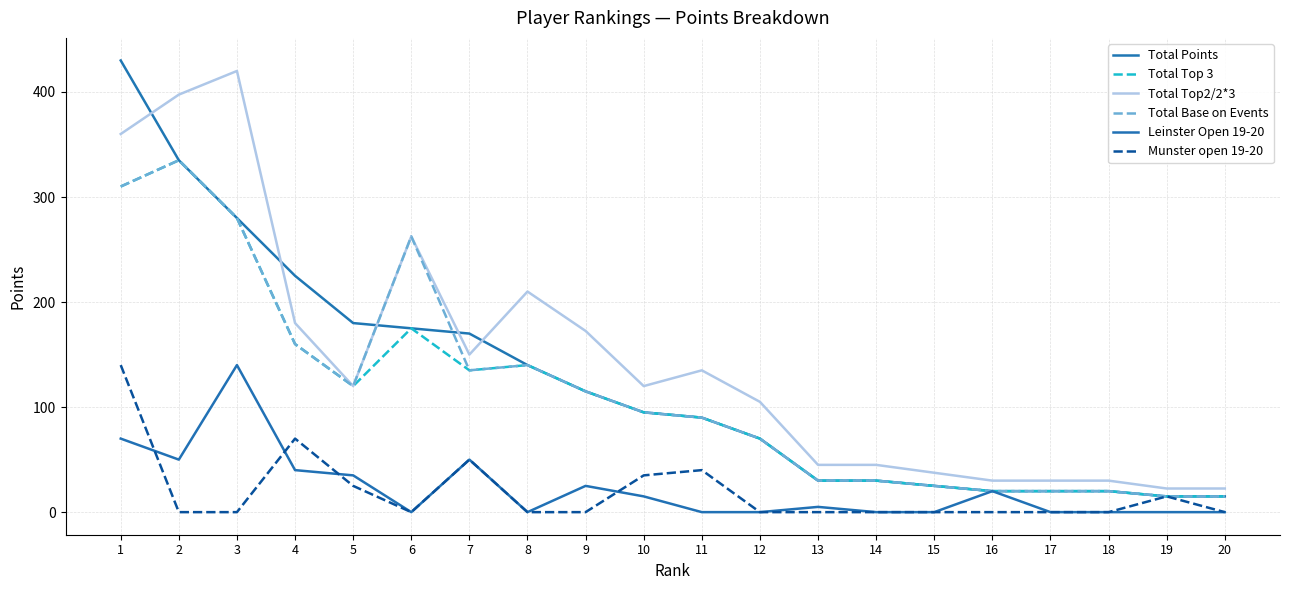

List the labels in order of Munster open 19-20 value, smallest first.

2, 3, 6, 8, 9, 12, 13, 14, 15, 16, 17, 18, 20, 19, 5, 10, 11, 7, 4, 1